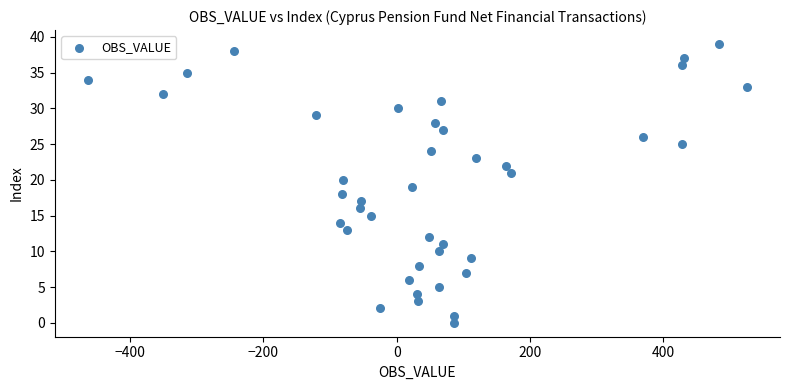

What is the range of Y values (max minus min)?

39